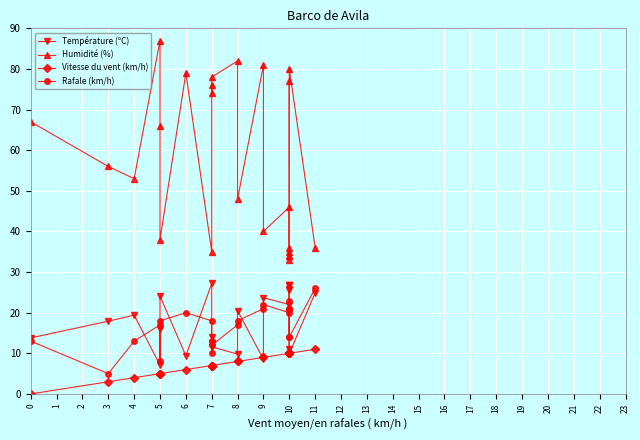

Count the number of data series in this chart.

4